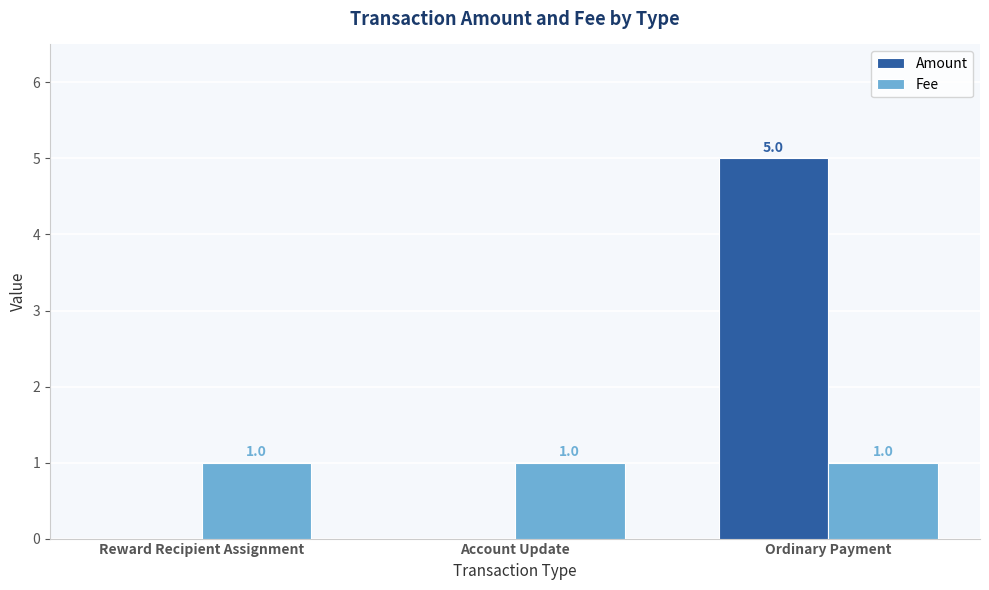

Reading left to right, list all the values displayed in this chart.

Amount: 0	0	5
Fee: 1	1	1